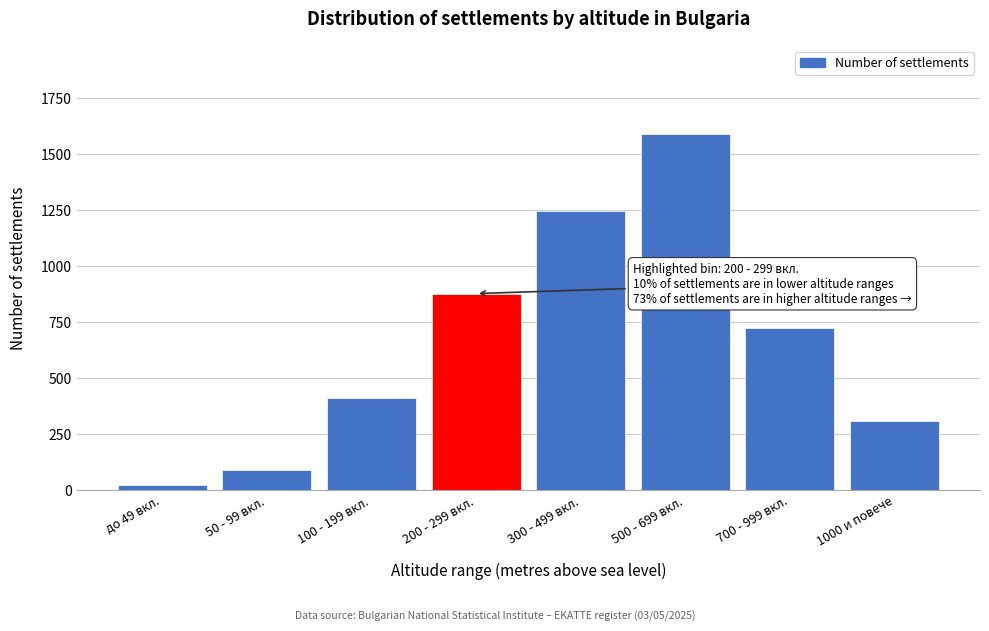

Reading right to left, extract all data points from this chart.

309	721	1587	1243	876	412	89	22